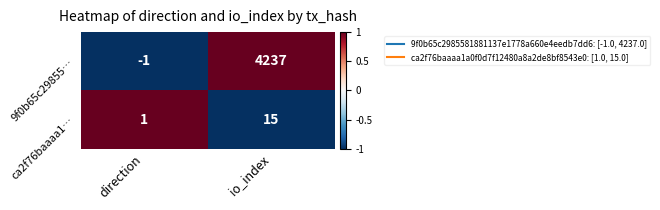

Reading left to right, transcribe all the data shown in this chart.

9f0b65c29855…: -1	4237
ca2f76baaaa1…: 1	15